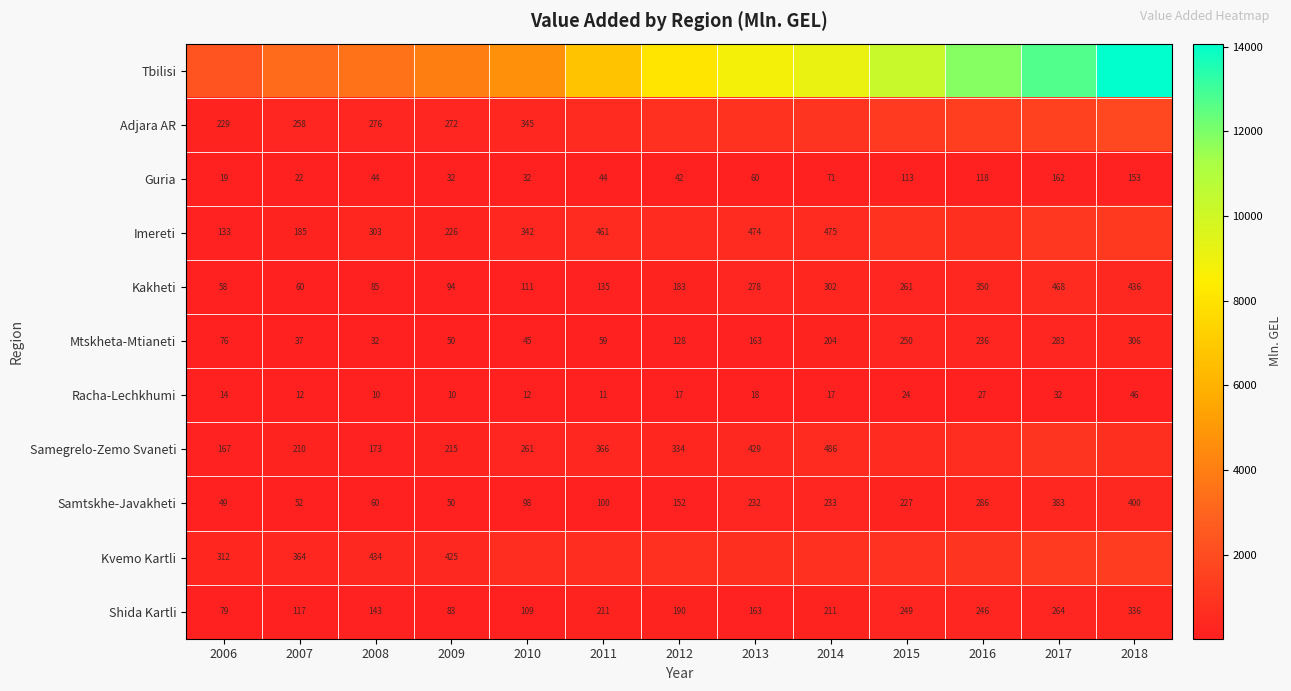

How many data points does each series have?

13